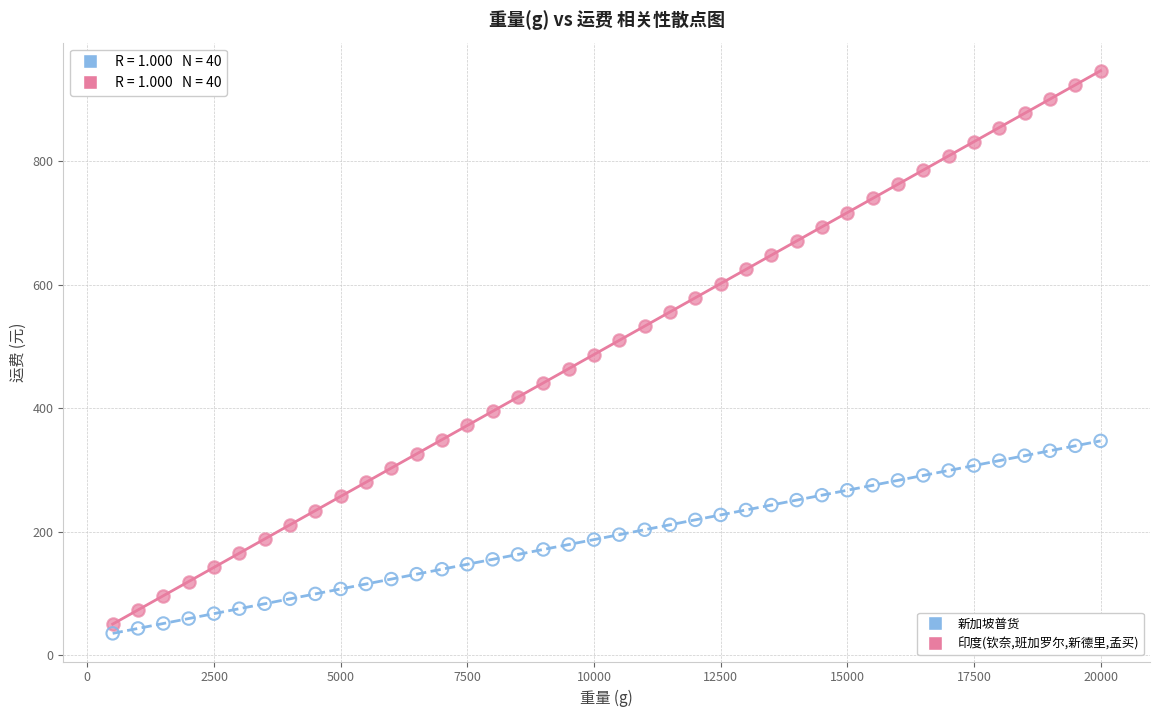

Which series reaches the maximum Y coordinate?

印度(钦奈,班加罗尔,新德里,孟买)